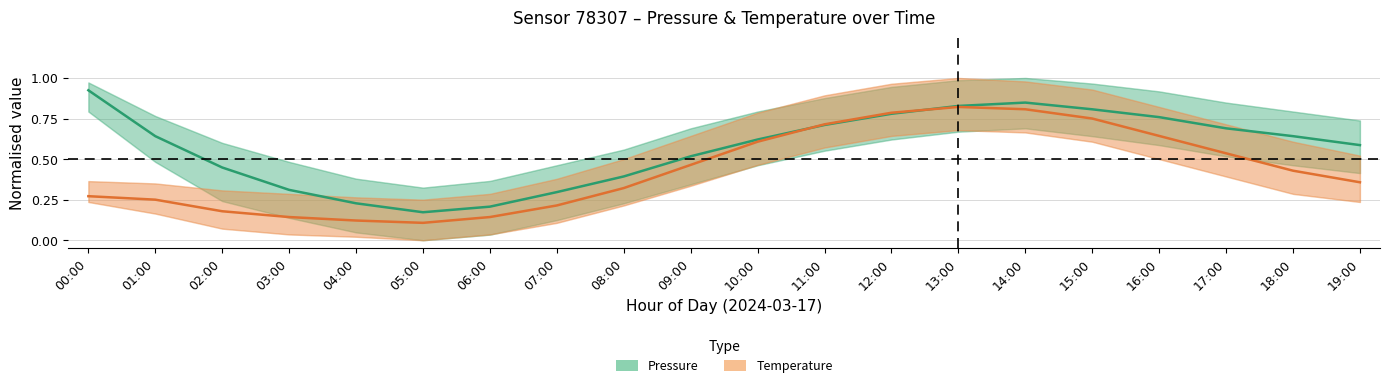

What is the label of the 13th point from the right?

07:00